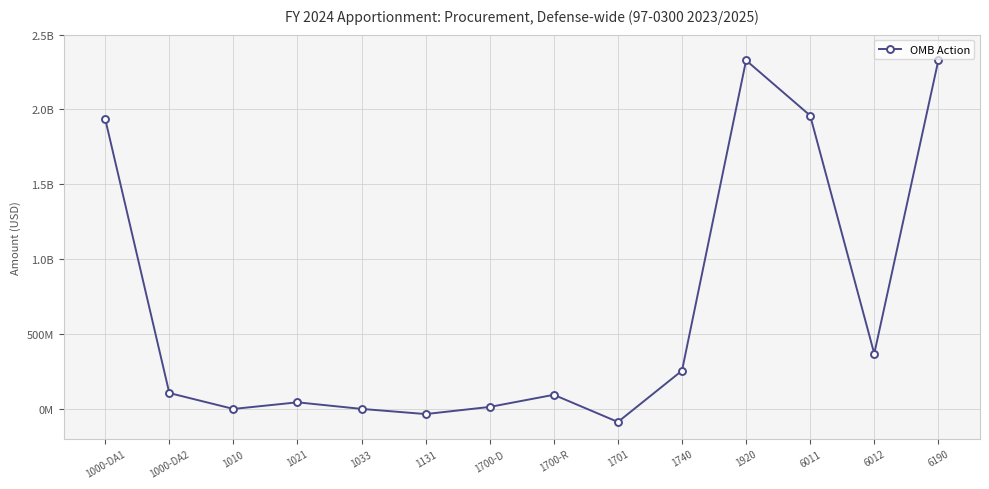

Does the chart have visible grid lines?

Yes